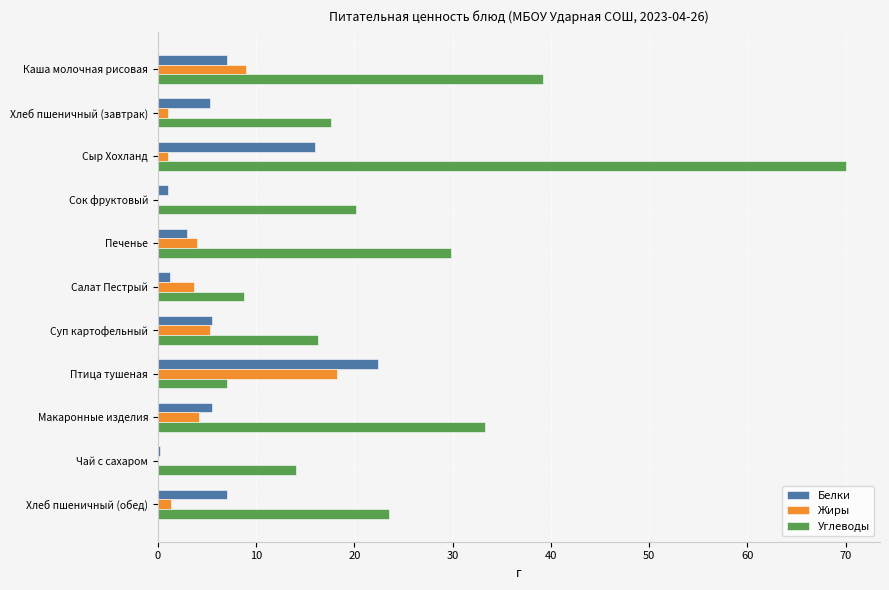

What are all the series names shown in the legend?

Белки, Жиры, Углеводы